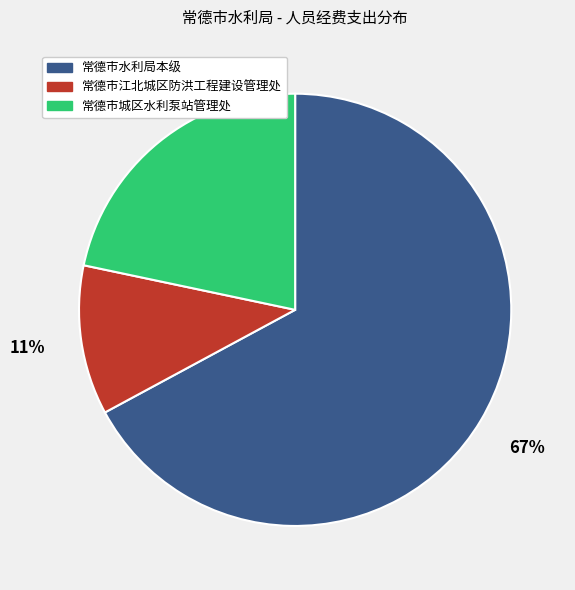

The 常德市江北城区防洪工程建设管理处 slice represents 18% of the pie. True or false?

False